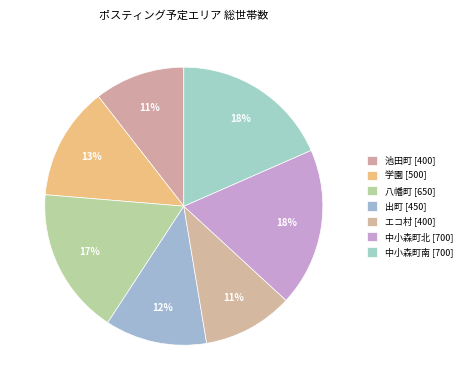

Is it true that 学園 is 13% of the pie?

True